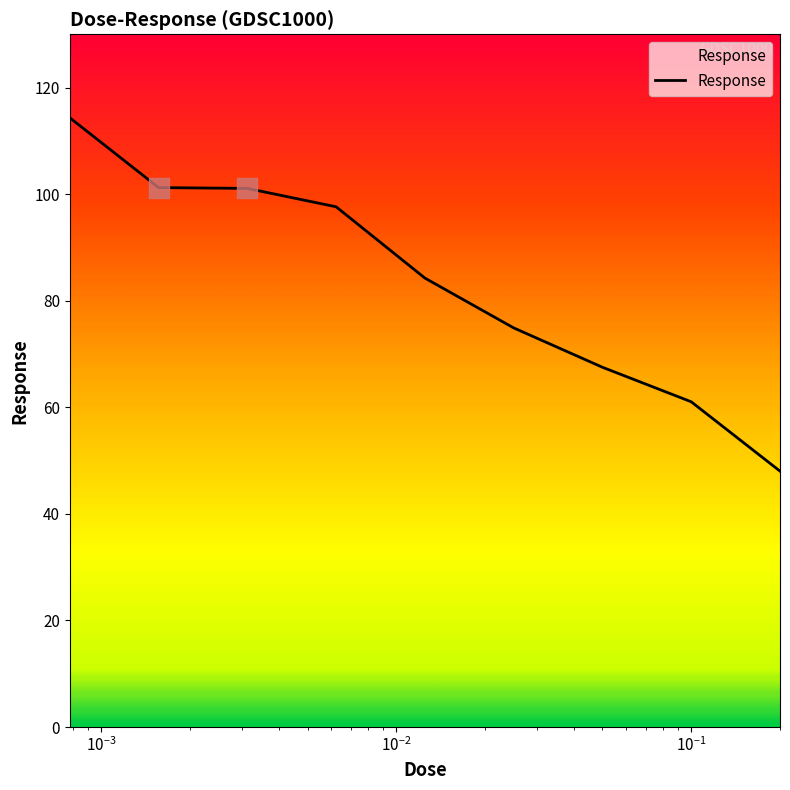

What is the maximum value shown in the chart?

114.3